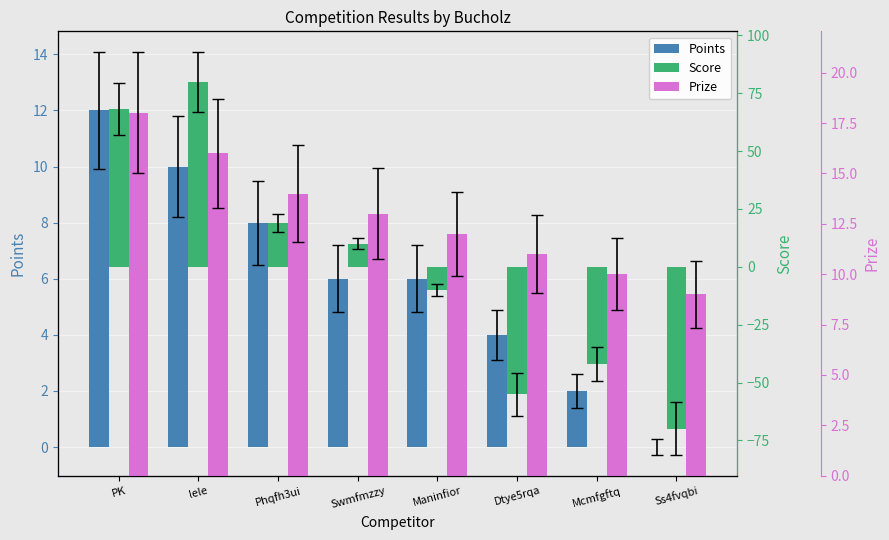

True or false: Points has a value of 12 at PK.

True